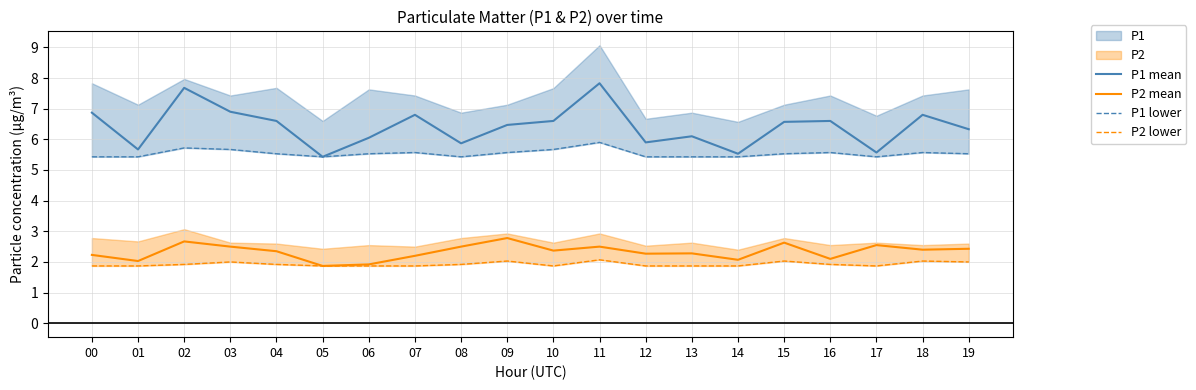

True or false: P1 mean and P2 mean intersect in this chart.

False